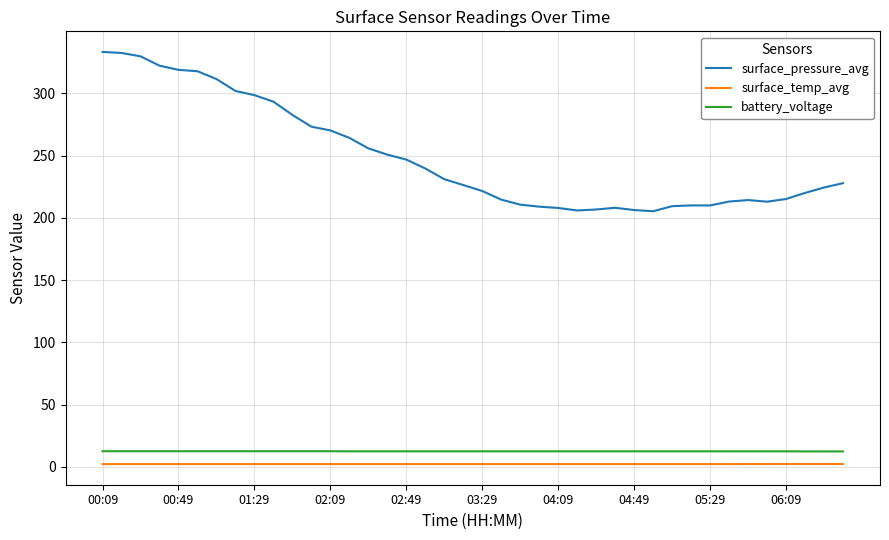

At how many categories does at least one series exceed 161?

40